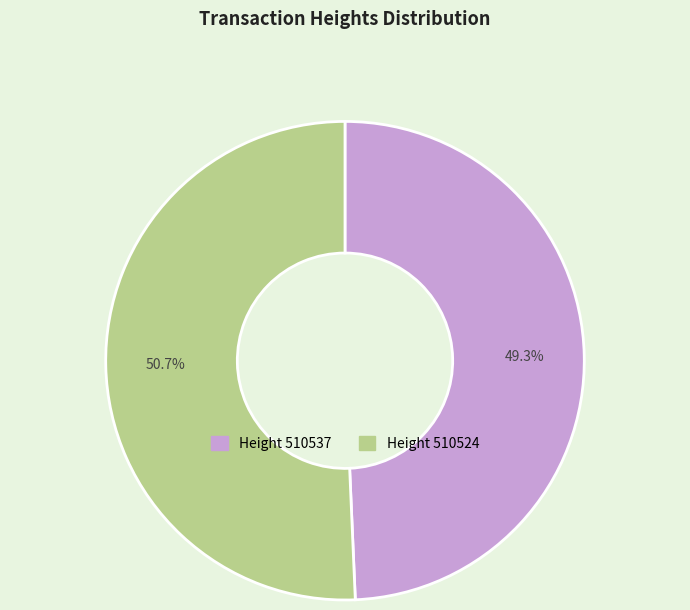

Is there a majority slice in this chart?

Yes